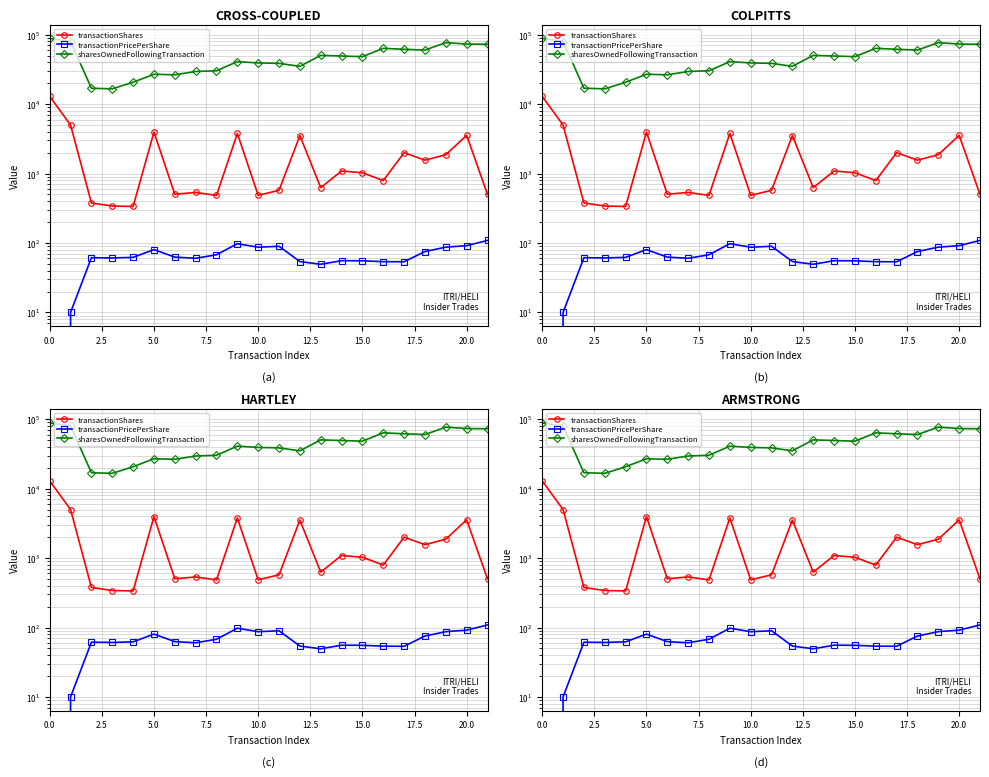

What is the total value across all series at 0.0?

101424.0